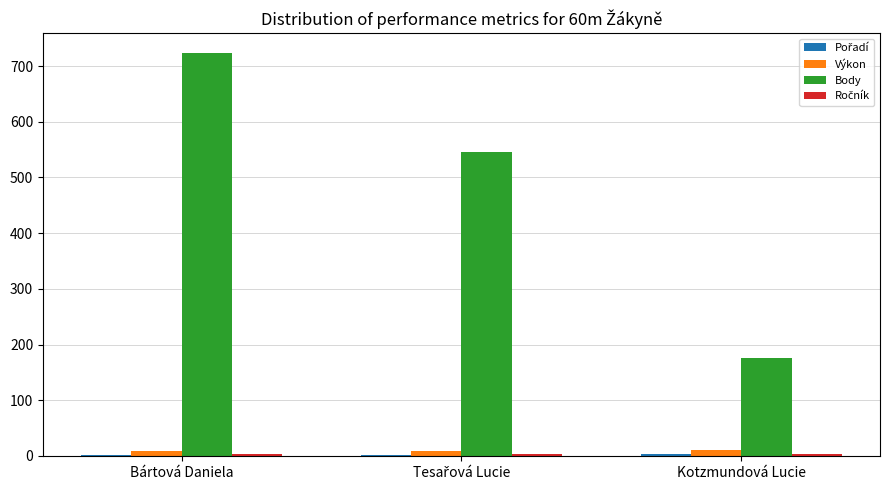

At which category is the sum across all series the highest?

Bártová Daniela